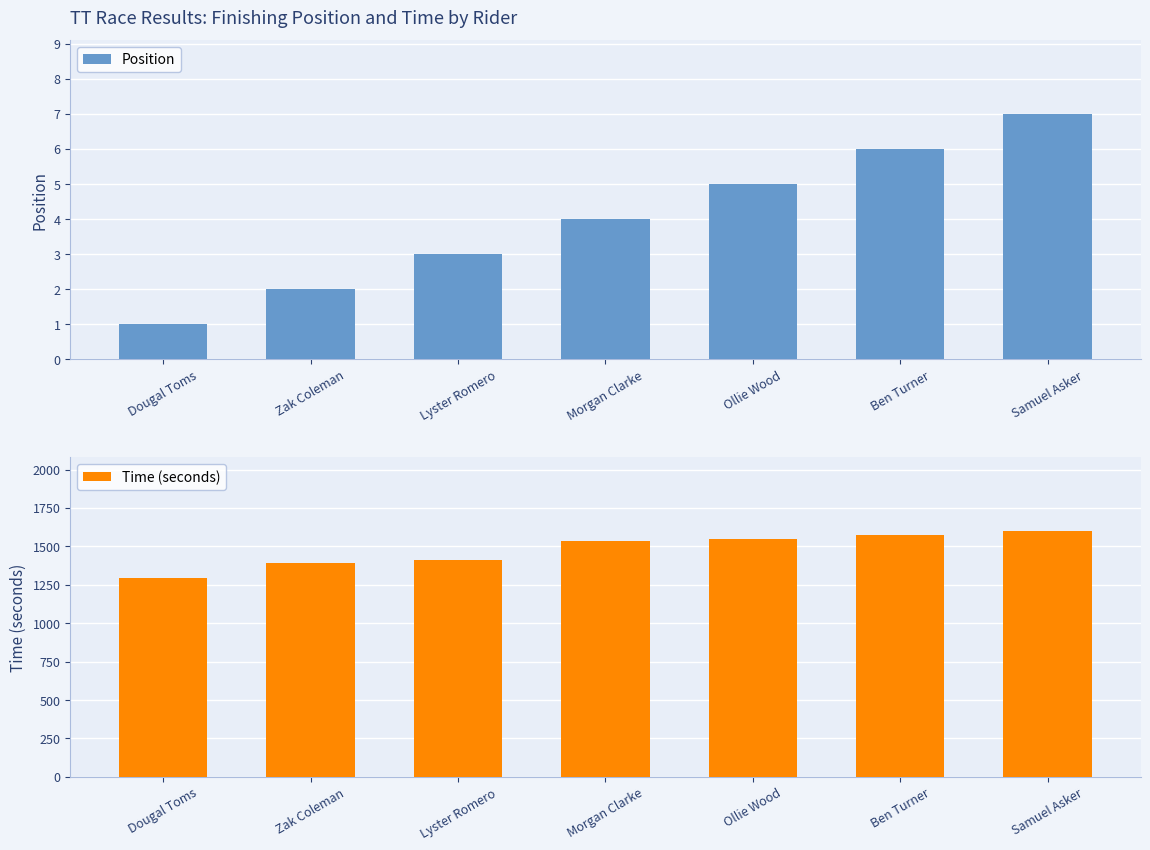

The Time (seconds) series shows 1535 at Morgan Clarke. True or false?

True